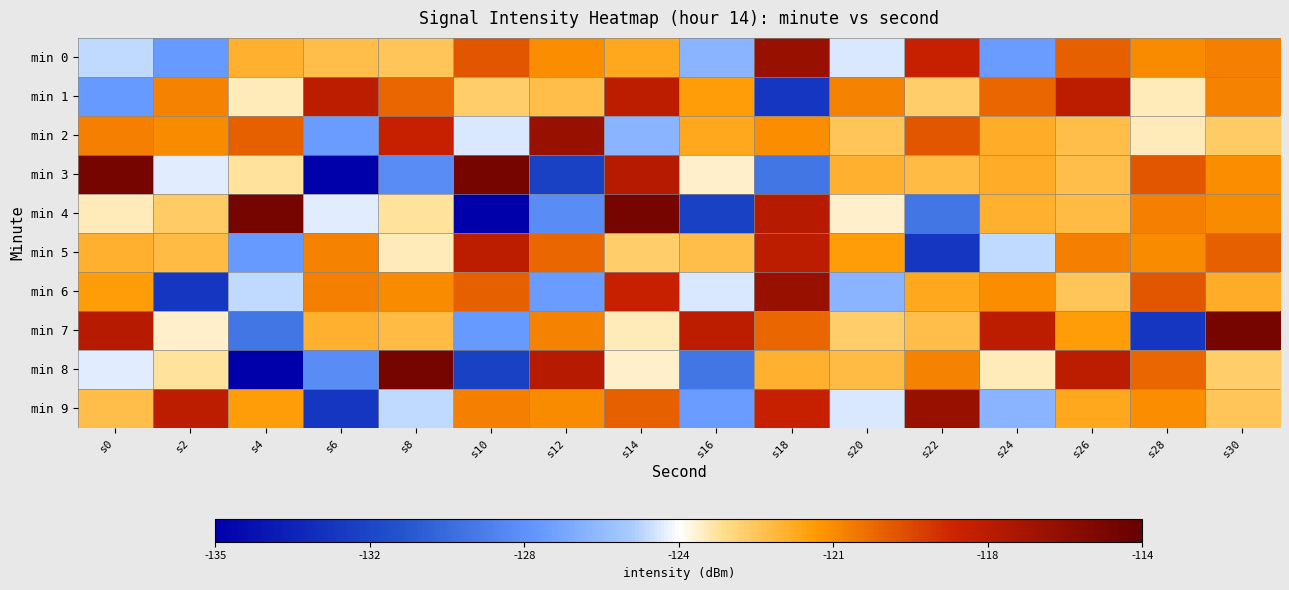

Reading left to right, transcribe all the data shown in this chart.

min 0: s0=-125.3	s2=-127.6	s4=-122.1	s6=-122.5	s8=-122.7	s10=-119.6	s12=-121.1	s14=-121.9	s16=-126.5	s18=-116.1	s20=-125.0	s22=-118.0	s24=-127.5	s26=-119.9	s28=-121.0	s30=-120.7
min 1: s0=-127.6	s2=-120.8	s4=-123.9	s6=-117.6	s8=-120.1	s10=-123.0	s12=-122.5	s14=-117.6	s16=-121.5	s18=-132.3	s20=-120.8	s22=-123.0	s24=-120.1	s26=-117.6	s28=-123.9	s30=-120.8
min 2: s0=-120.7	s2=-121.0	s4=-119.9	s6=-127.5	s8=-118.0	s10=-125.0	s12=-116.1	s14=-126.5	s16=-121.9	s18=-121.1	s20=-122.7	s22=-119.6	s24=-122.0	s26=-122.5	s28=-123.9	s30=-122.9
min 3: s0=-114.7	s2=-124.9	s4=-123.6	s6=-134.9	s8=-128.2	s10=-114.7	s12=-131.7	s14=-117.3	s16=-124.0	s18=-129.2	s20=-122.1	s22=-122.4	s24=-122.0	s26=-122.5	s28=-119.6	s30=-121.1
min 4: s0=-123.9	s2=-122.9	s4=-114.7	s6=-124.9	s8=-123.6	s10=-134.9	s12=-128.2	s14=-114.7	s16=-131.7	s18=-117.3	s20=-124.0	s22=-129.2	s24=-122.1	s26=-122.4	s28=-120.7	s30=-121.0
min 5: s0=-122.1	s2=-122.4	s4=-127.6	s6=-120.8	s8=-123.9	s10=-117.6	s12=-120.1	s14=-123.0	s16=-122.5	s18=-117.6	s20=-121.5	s22=-132.3	s24=-125.3	s26=-120.7	s28=-121.0	s30=-119.9
min 6: s0=-121.5	s2=-132.3	s4=-125.3	s6=-120.7	s8=-121.0	s10=-119.9	s12=-127.5	s14=-118.0	s16=-125.0	s18=-116.1	s20=-126.5	s22=-121.9	s24=-121.1	s26=-122.7	s28=-119.6	s30=-122.0
min 7: s0=-117.3	s2=-124.0	s4=-129.2	s6=-122.1	s8=-122.4	s10=-127.6	s12=-120.8	s14=-123.9	s16=-117.6	s18=-120.1	s20=-123.0	s22=-122.5	s24=-117.6	s26=-121.5	s28=-132.3	s30=-114.7
min 8: s0=-124.9	s2=-123.6	s4=-134.9	s6=-128.2	s8=-114.7	s10=-131.7	s12=-117.3	s14=-124.0	s16=-129.2	s18=-122.1	s20=-122.4	s22=-120.8	s24=-123.9	s26=-117.6	s28=-120.1	s30=-123.0
min 9: s0=-122.5	s2=-117.6	s4=-121.5	s6=-132.3	s8=-125.3	s10=-120.7	s12=-121.0	s14=-119.9	s16=-127.5	s18=-118.0	s20=-125.0	s22=-116.1	s24=-126.5	s26=-121.9	s28=-121.1	s30=-122.7